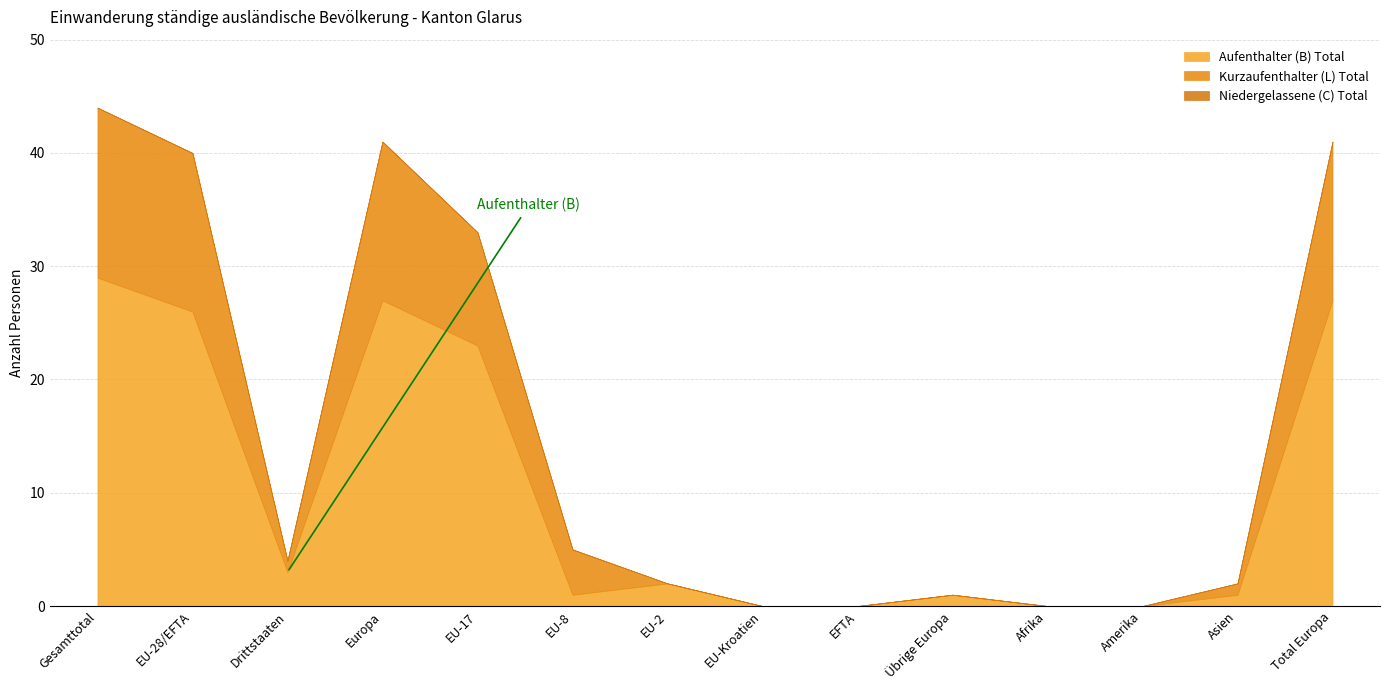

How many positive values does the Kurzaufenthalter (L) Total series have?

8